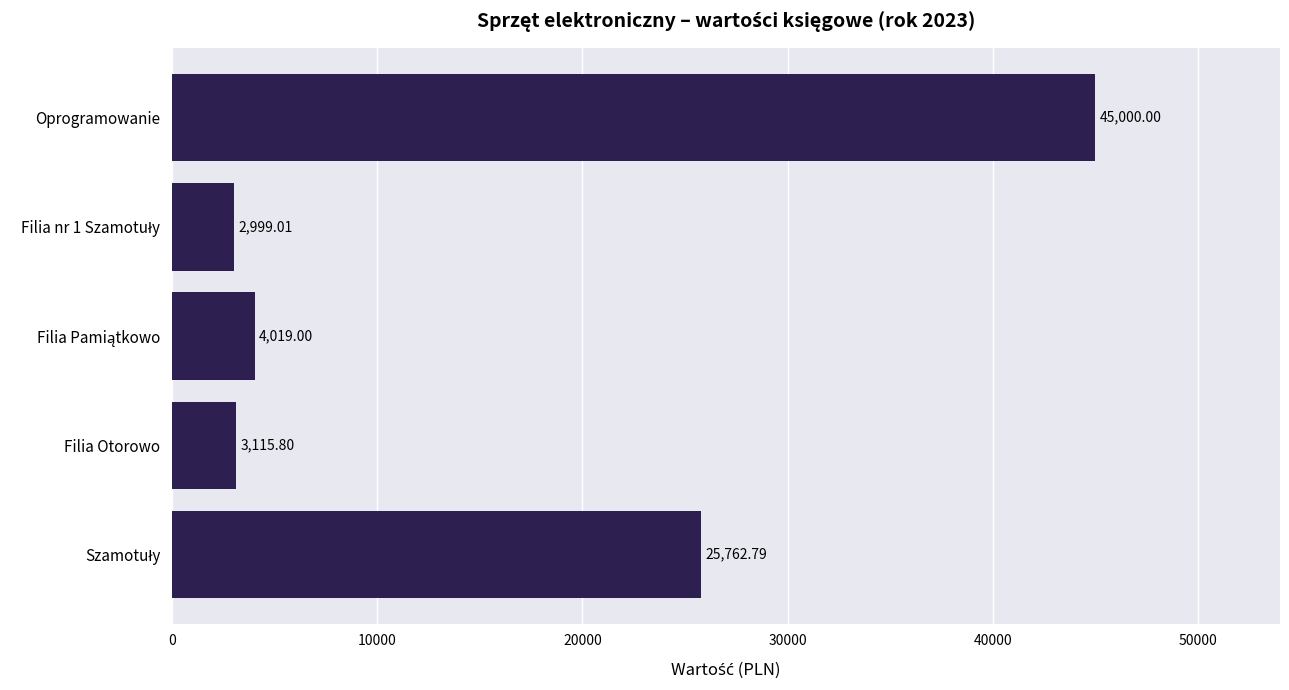

What is the difference between the maximum and minimum values?

42001.0